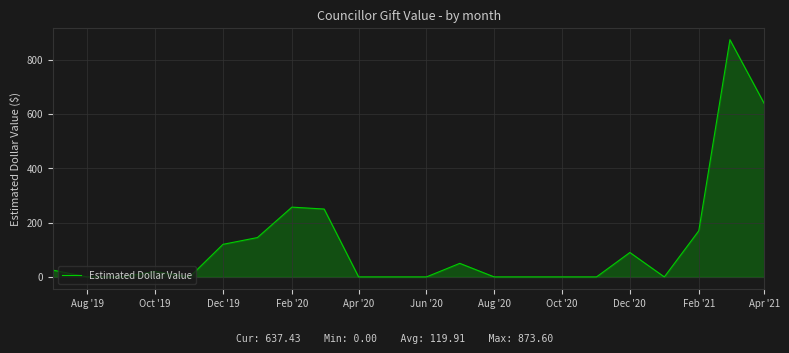

What is the difference between the maximum and minimum values?

873.6